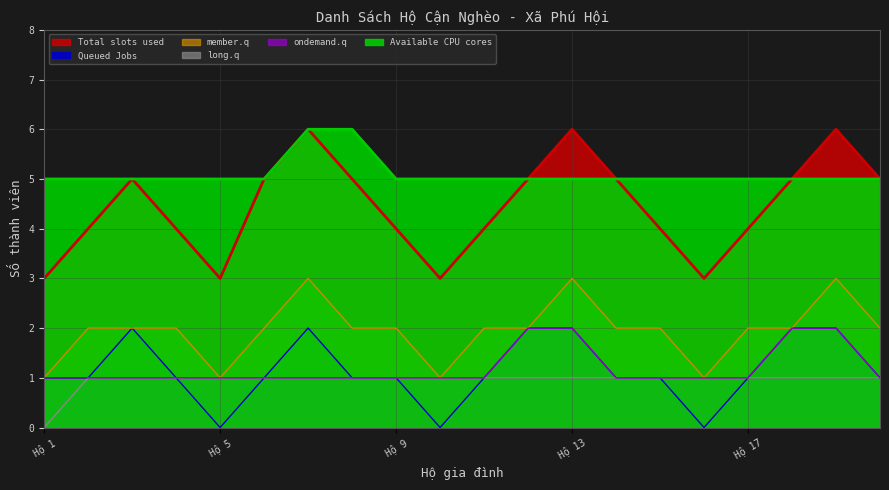

True or false: ondemand.q and Available CPU cores cross at least once.

False